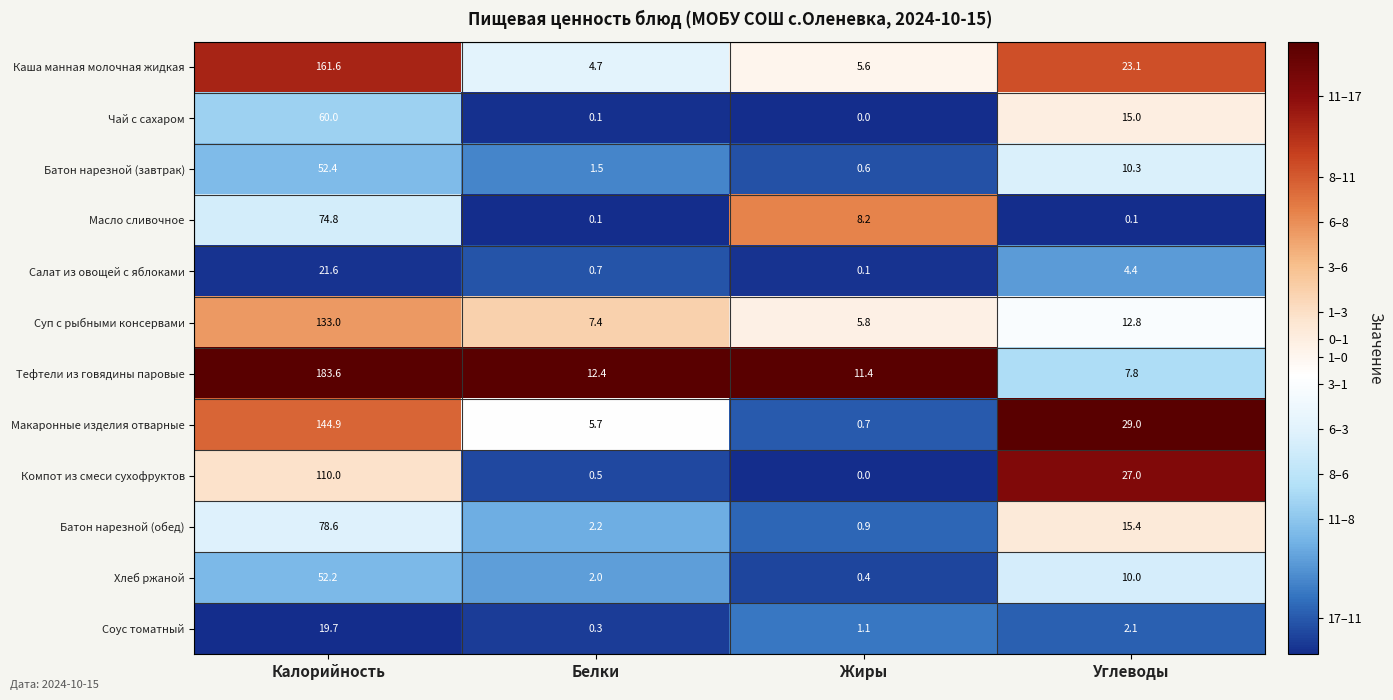

Where is Батон нарезной (завтрак) nearest to the value 26?

Углеводы